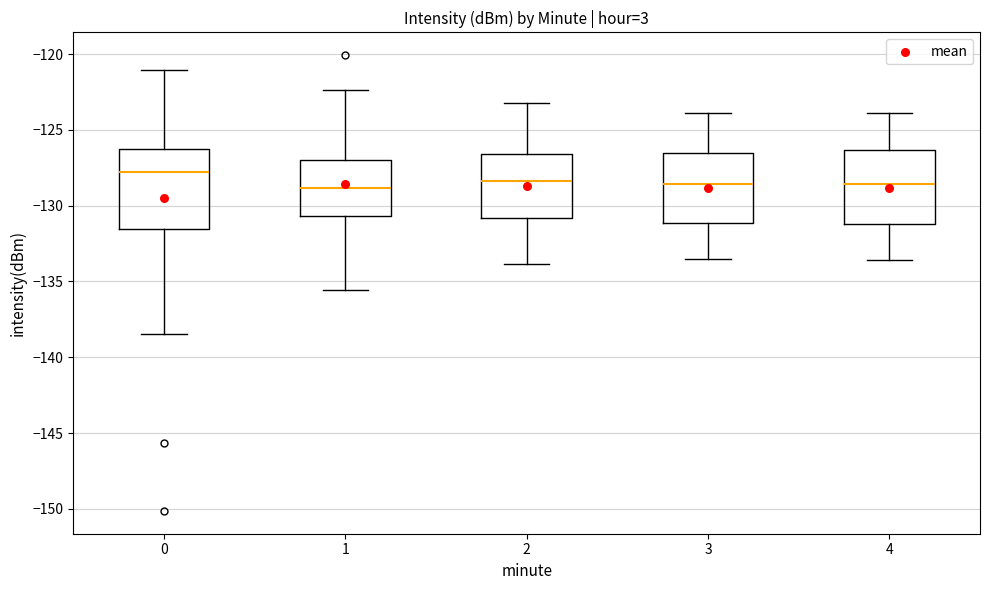

Which box's median line is the highest?

0